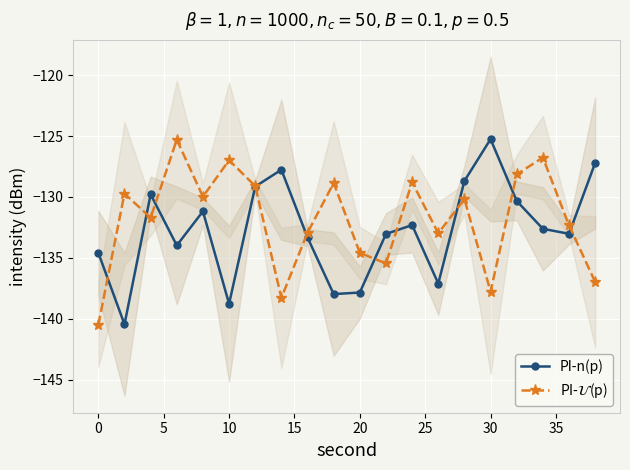

How many interior local peaks does the PI-n(p) series have?

5